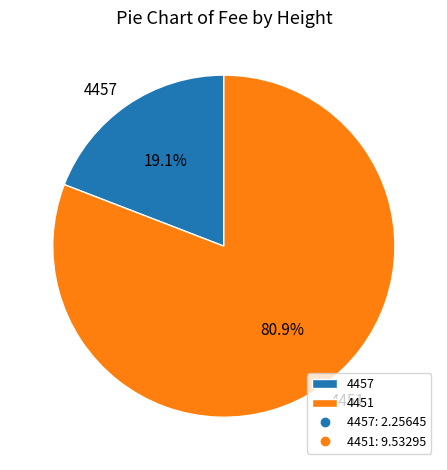

How many slices are in this pie chart?

2